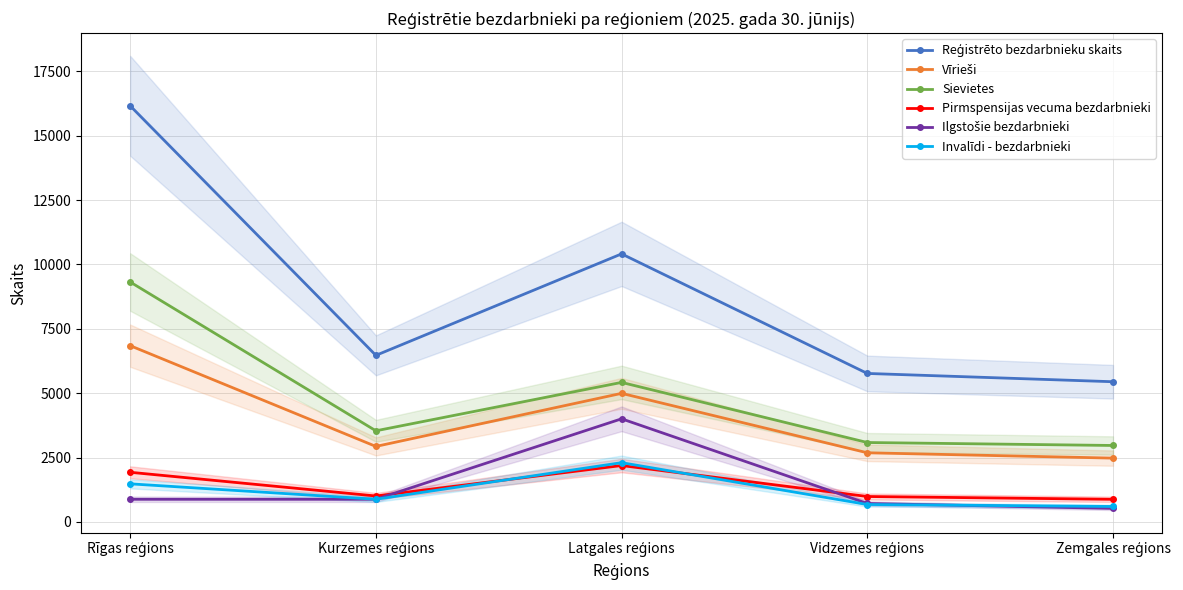

How many data points does each series have?

5